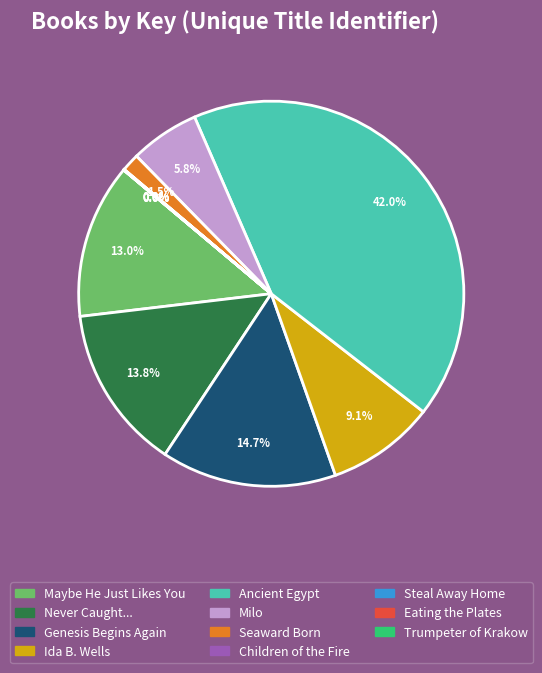

Does any single category account for the majority?

No